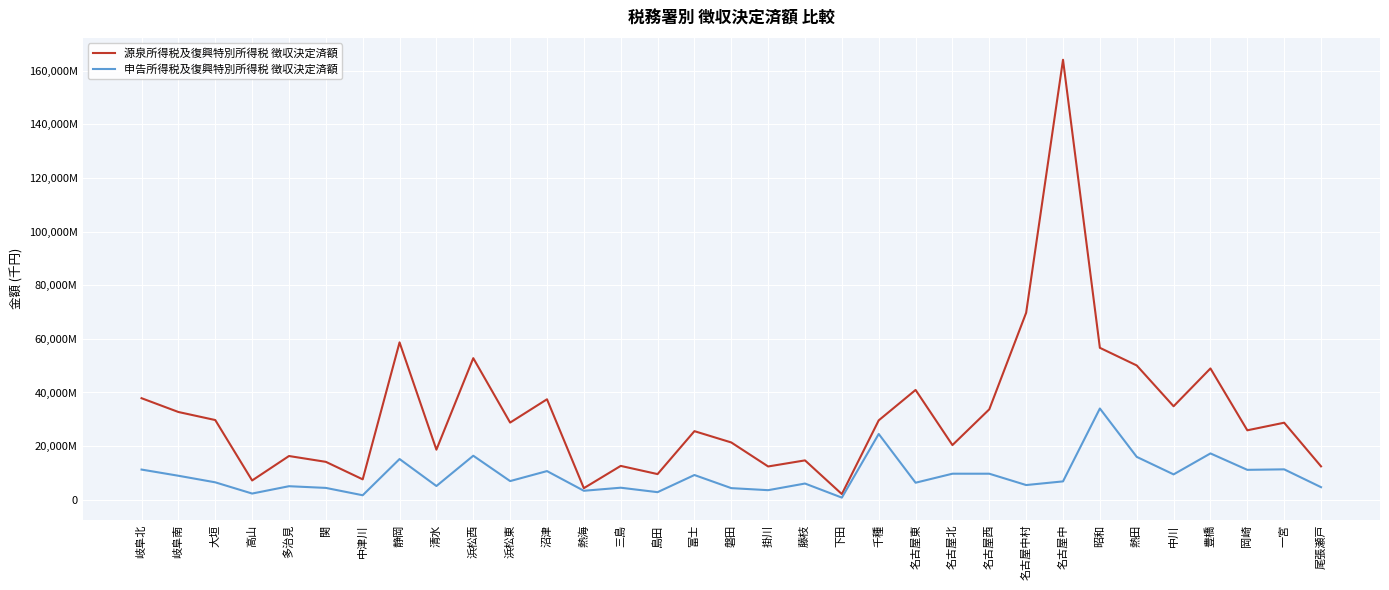

Is this an area chart (filled region under the line)?

No